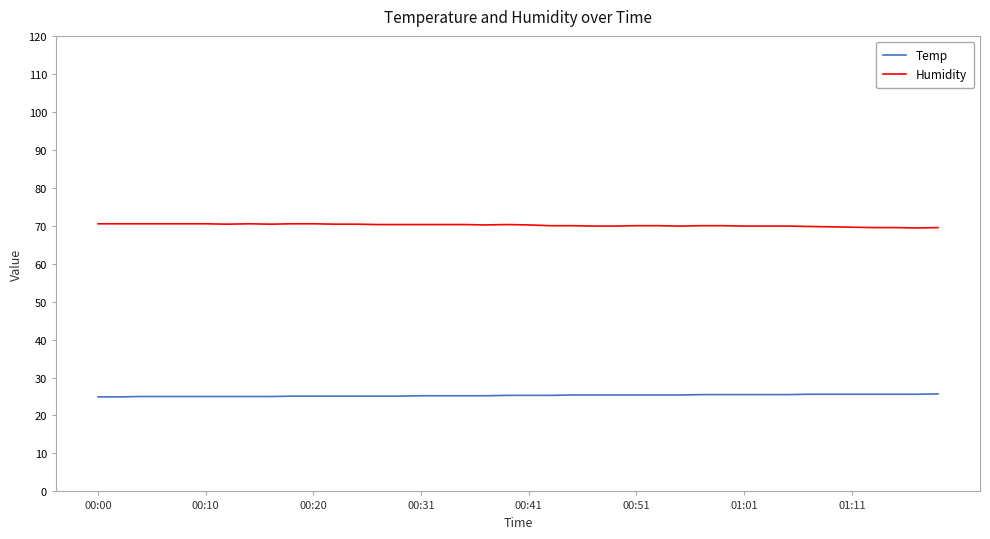

True or false: Temp and Humidity cross at least once.

False